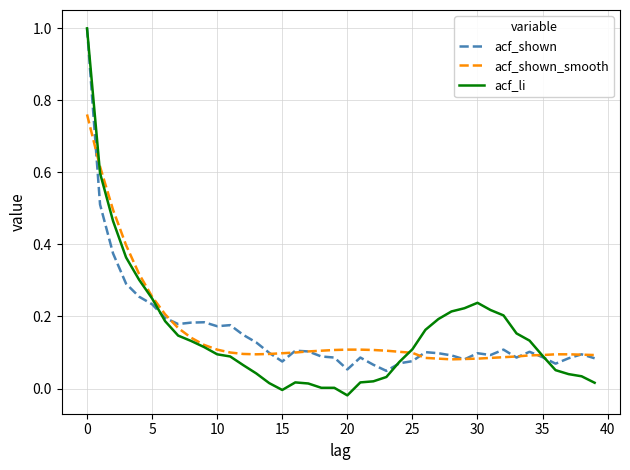

List the series in order of their peak value, highest first.

acf_shown, acf_li, acf_shown_smooth